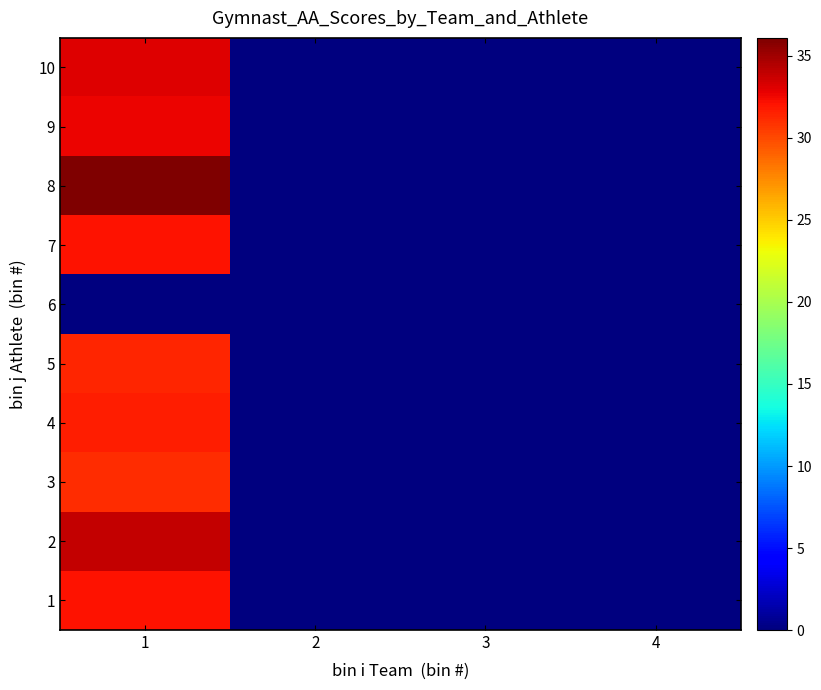

Reading left to right, extract all data points from this chart.

1: 1=32.1	2=0.0	3=0.0	4=0.0
2: 1=33.9	2=0.0	3=0.0	4=0.0
3: 1=31.1	2=0.0	3=0.0	4=0.0
4: 1=31.6	2=0.0	3=0.0	4=0.0
5: 1=31.4	2=0.0	3=0.0	4=0.0
6: 1=0.0	2=0.0	3=0.0	4=0.0
7: 1=32.1	2=0.0	3=0.0	4=0.0
8: 1=36.1	2=0.0	3=0.0	4=0.0
9: 1=32.6	2=0.0	3=0.0	4=0.0
10: 1=33.1	2=0.0	3=0.0	4=0.0